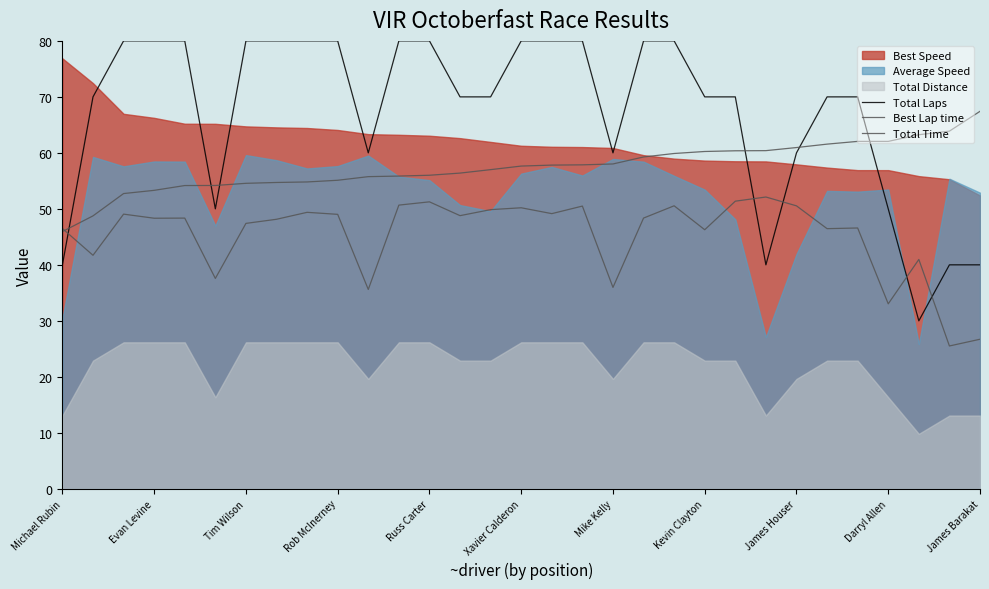

How many data points in Total Laps are less than 70?

10